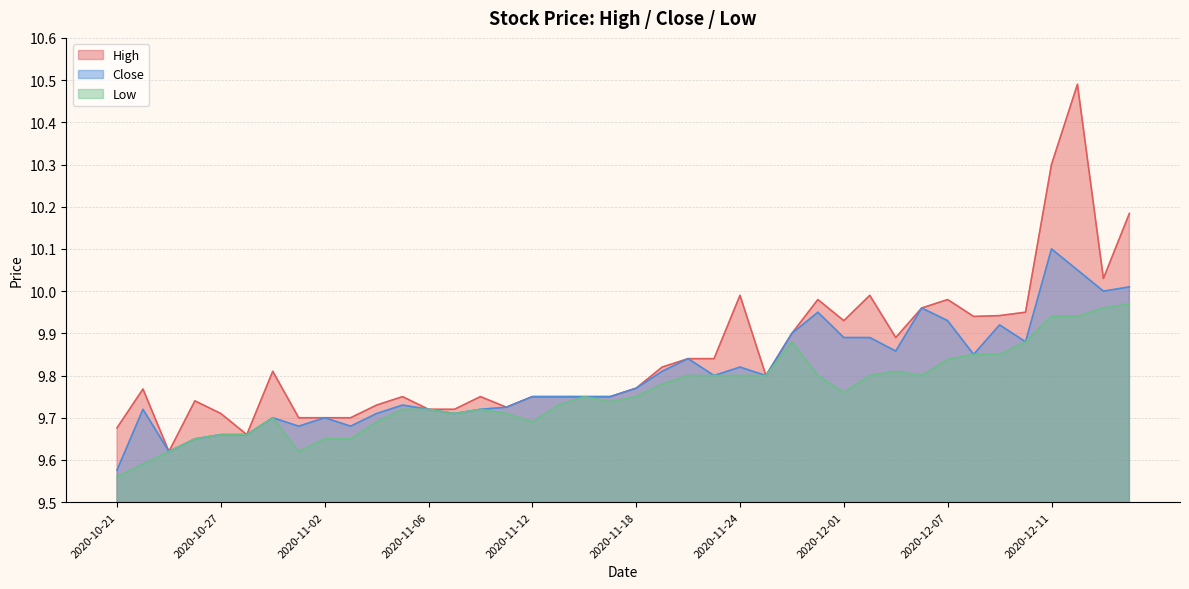

What is the minimum value for Close?

9.6